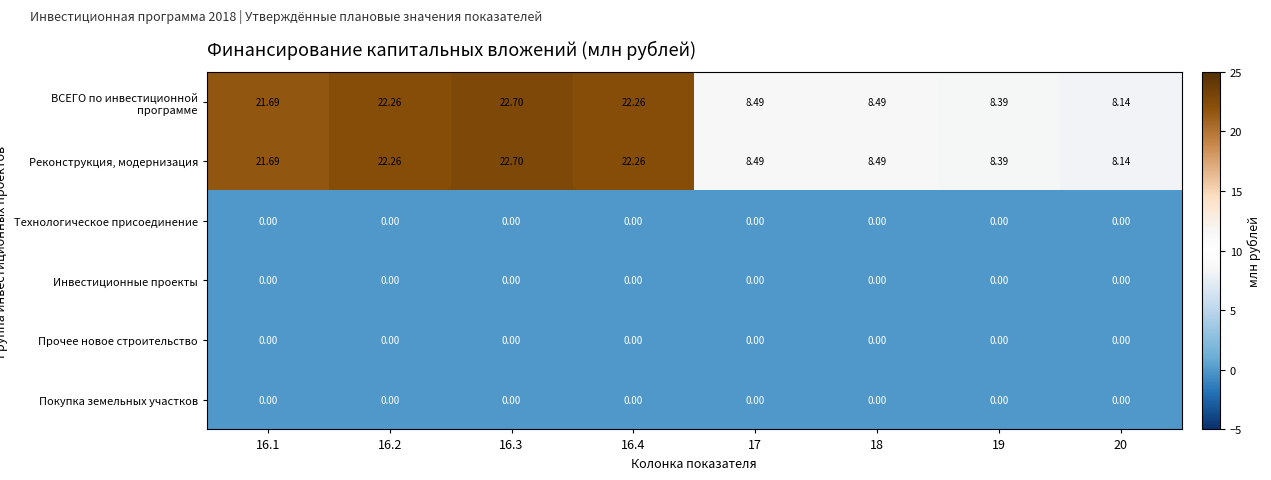

List the series in order of their peak value, lowest first.

Технологическое присоединение, Инвестиционные проекты, Прочее новое строительство, Покупка земельных участков, ВСЕГО по инвестиционной программе, Реконструкция, модернизация